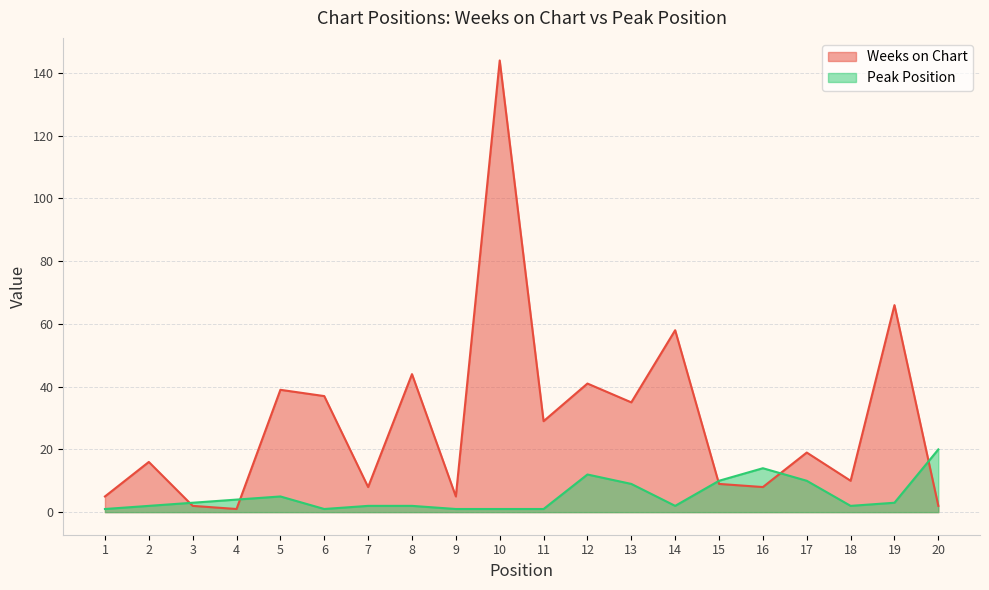

What is the sum of the Weeks on Chart values at 17 and 10?

163